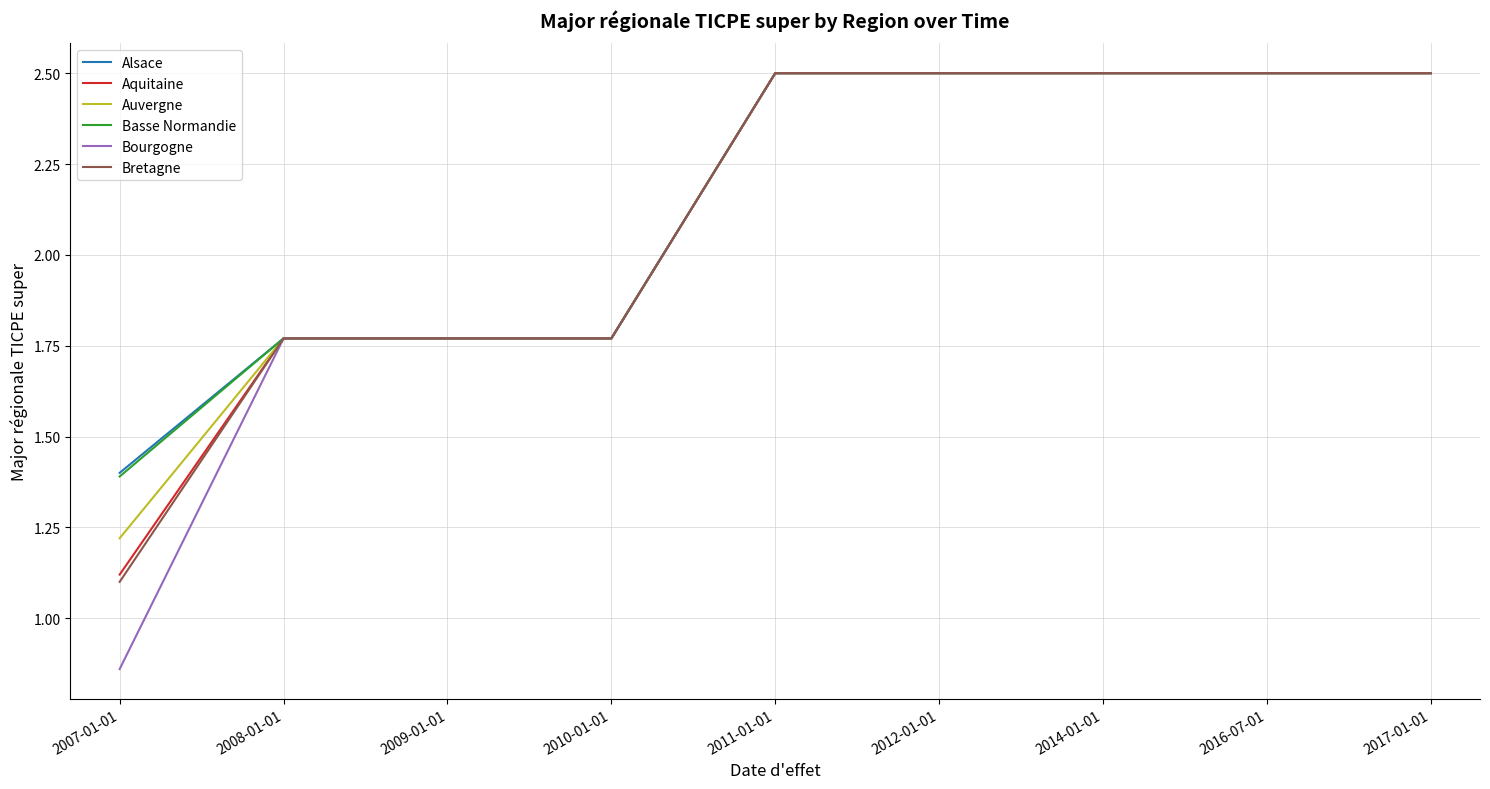

Which series has the largest range (max minus min)?

Bourgogne